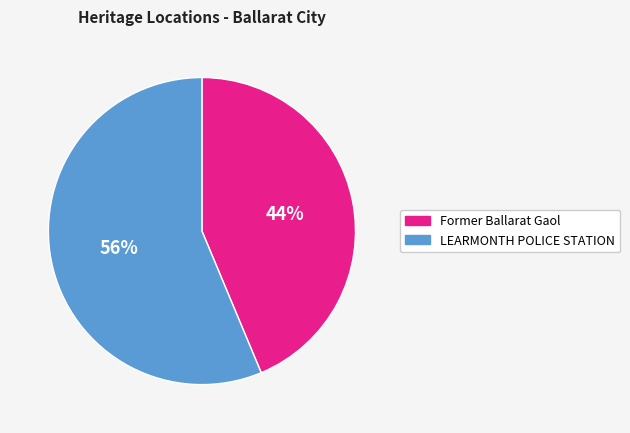

Combined, do Former Ballarat Gaol and LEARMONTH POLICE STATION account for over 50%?

Yes